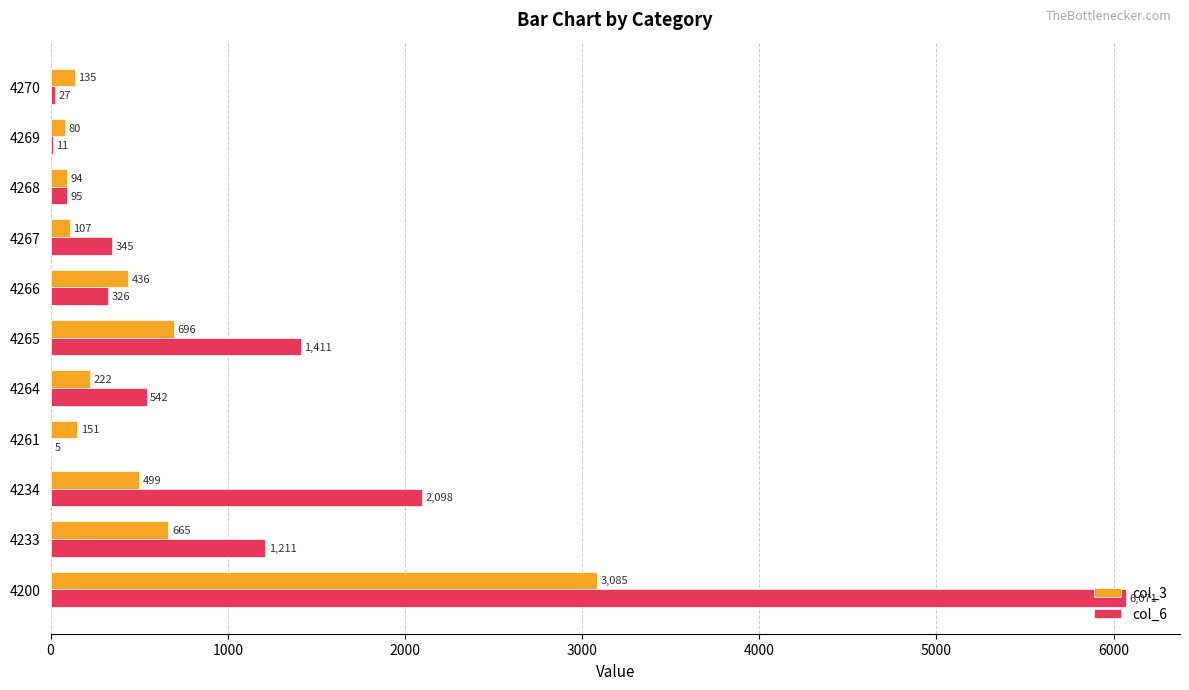

Which series has the largest total across all categories?

col_6